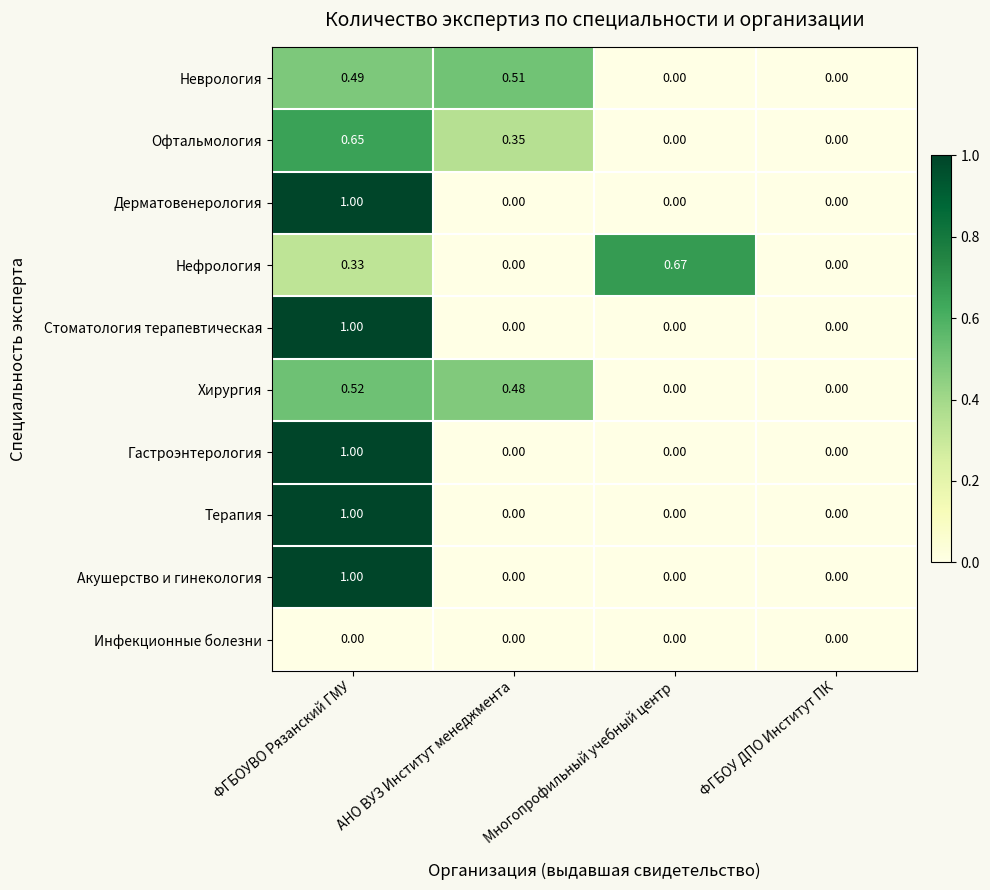

How many distinct data groups are displayed?

10